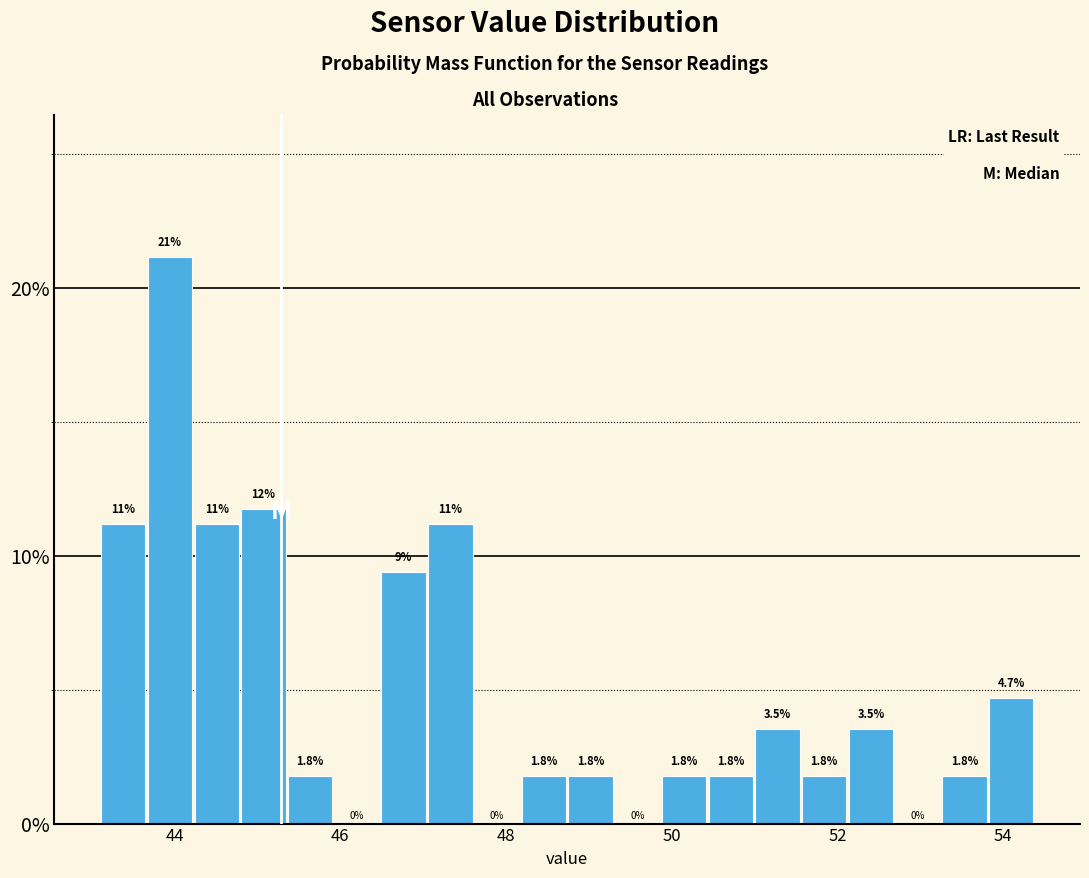

Read against the x-axis, roughly where is the centre of the tallest bar?

44.0